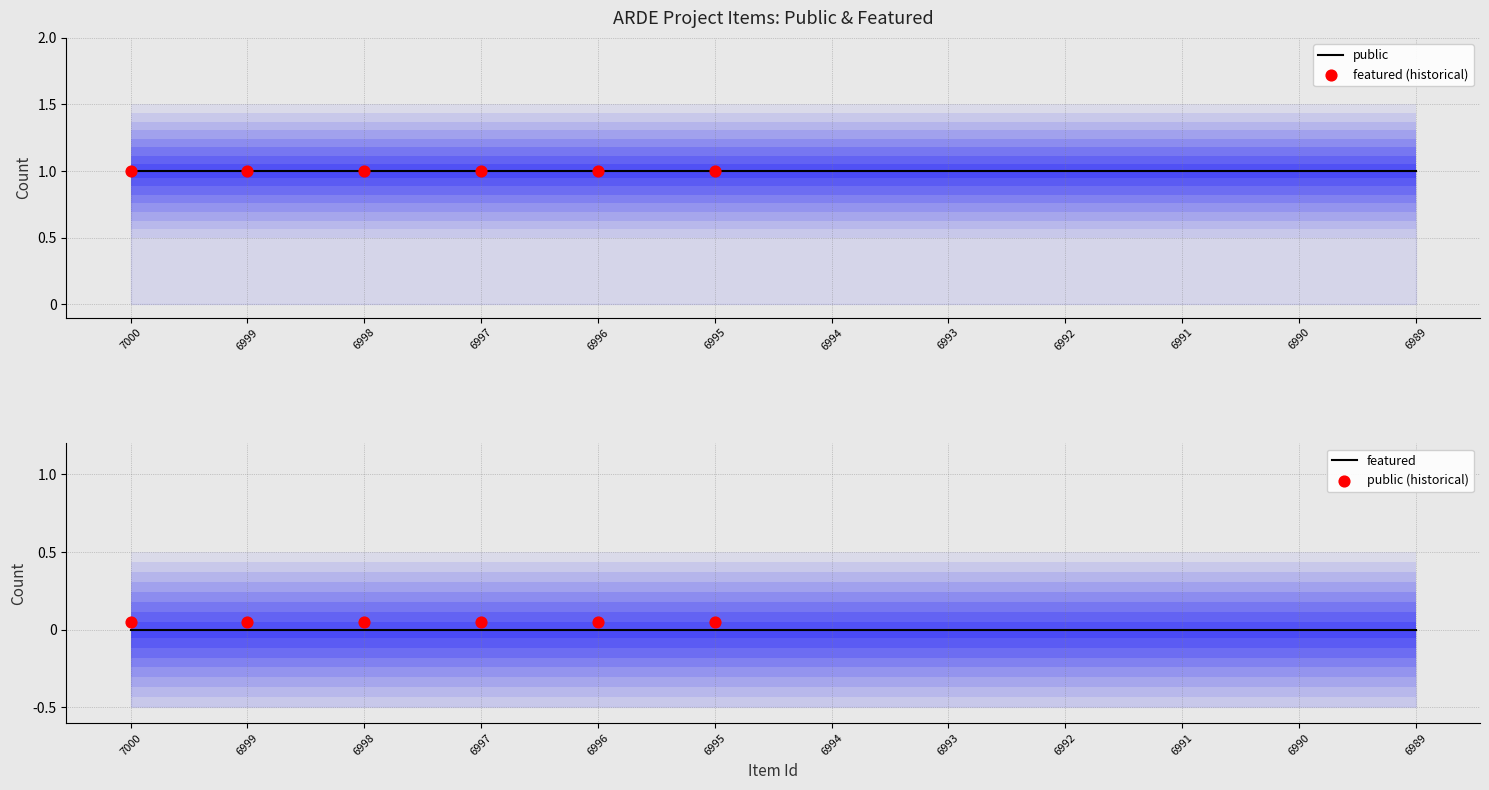

Which series reaches the minimum Y coordinate?

featured